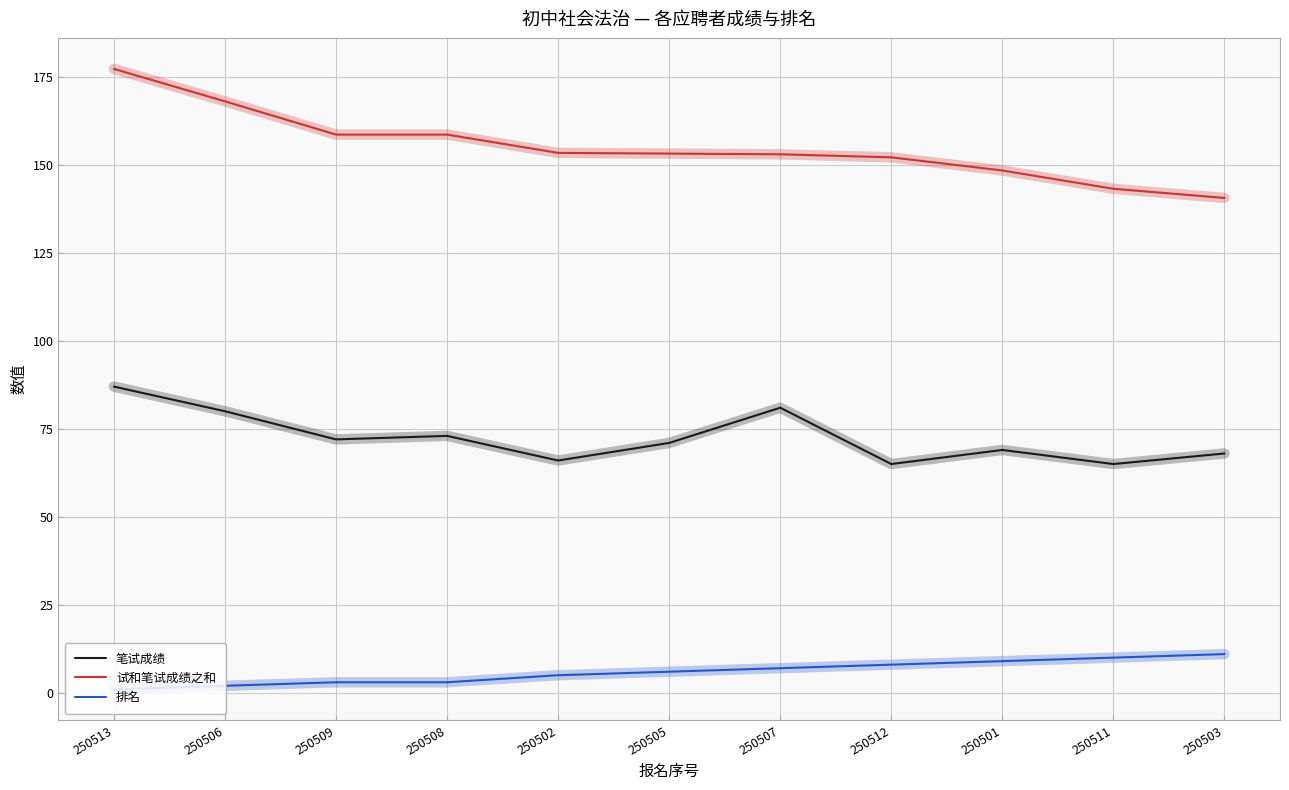

How many lines are shown in the chart?

3